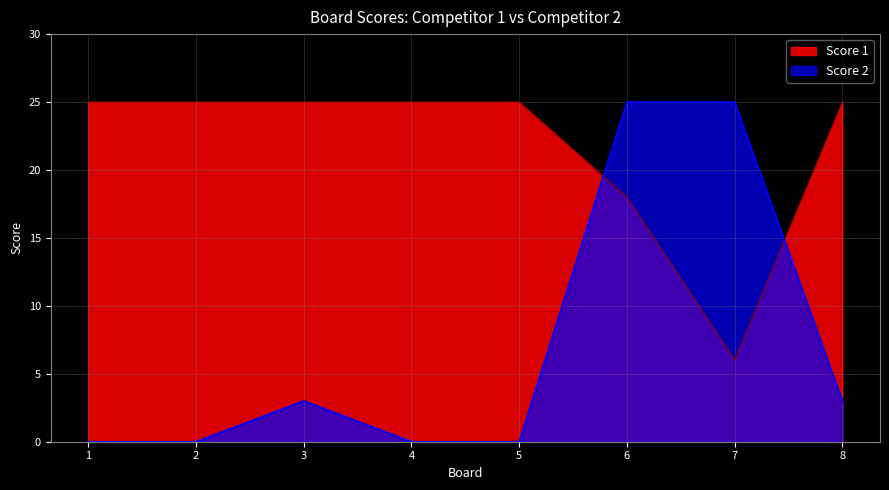

At which category does Score 1 reach its first local valley?

7